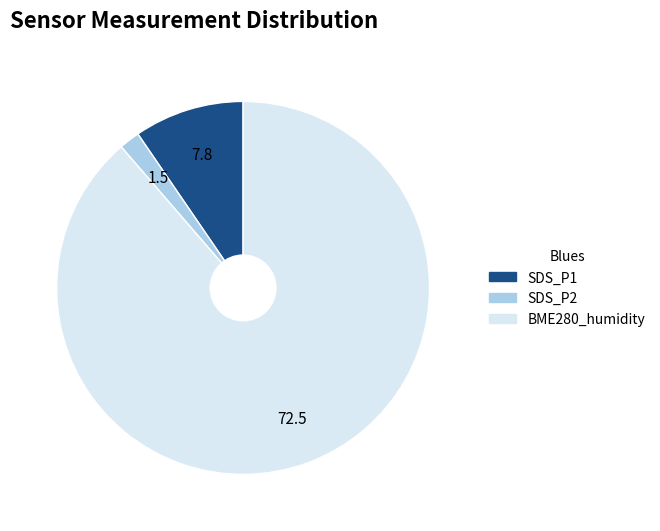

Is there a majority slice in this chart?

Yes